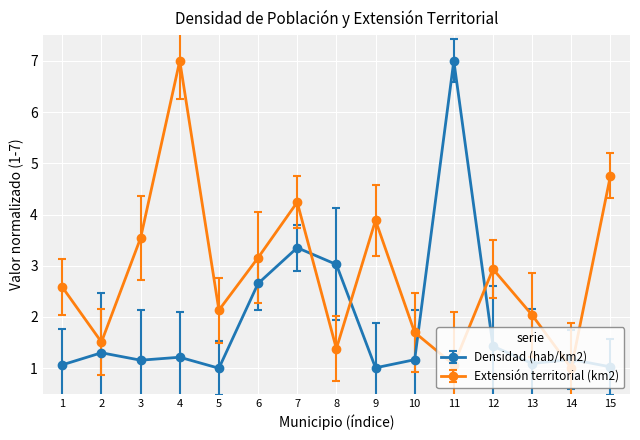

What are all the series names shown in the legend?

Densidad (hab/km2), Extensión territorial (km2)